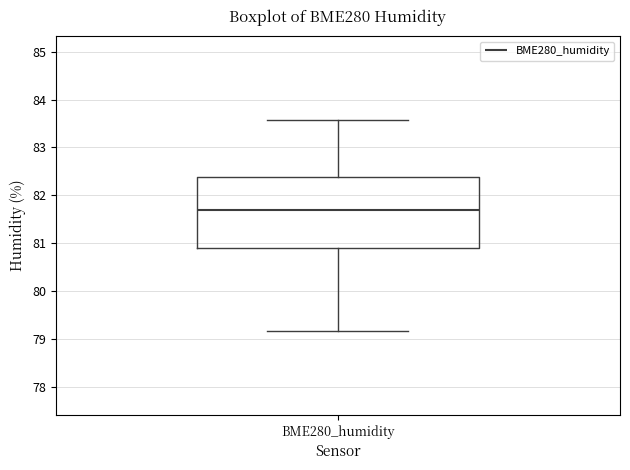

Where is the upper edge of the box for BME280_humidity on the y-axis? The values are not printed on the chart, so give them approximately, as read against the axis.

82.4